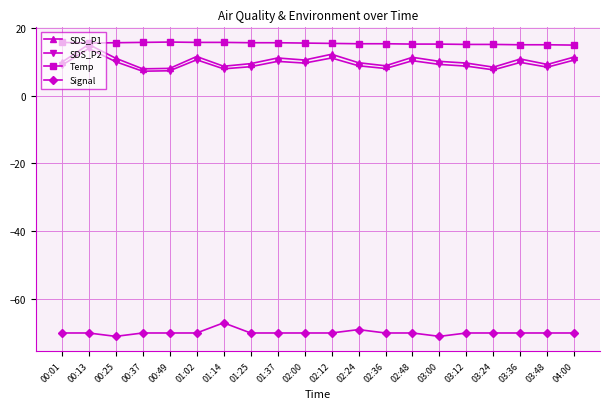

The value of SDS_P1 at 03:12 is 5.1. True or false?

False